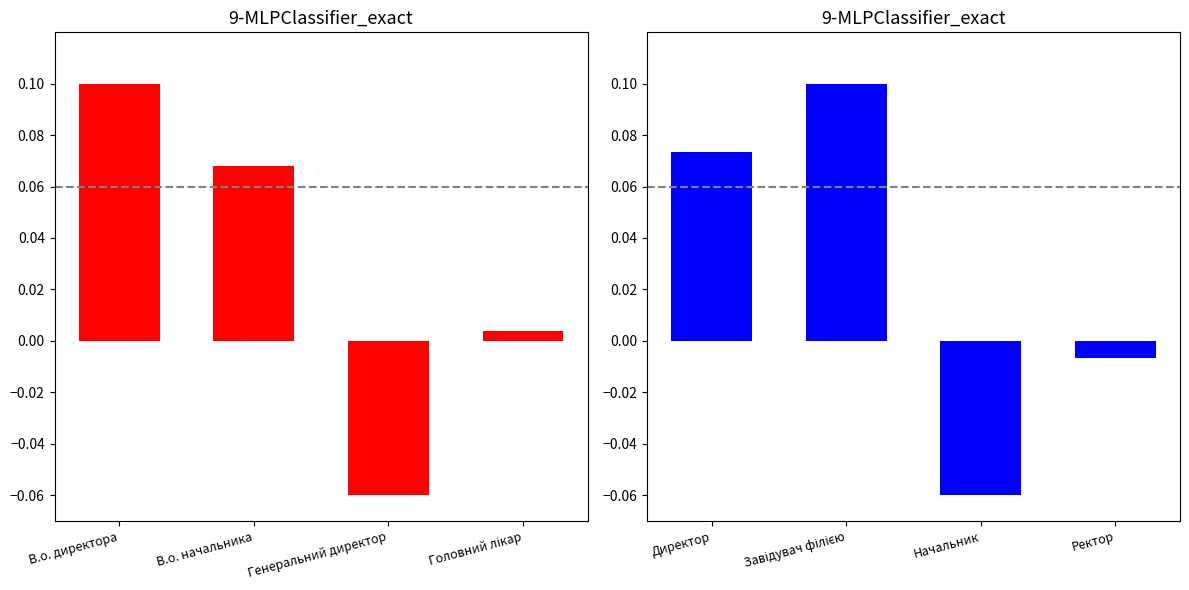

Which series has the widest spread of values?

Ідентифікатор (left)